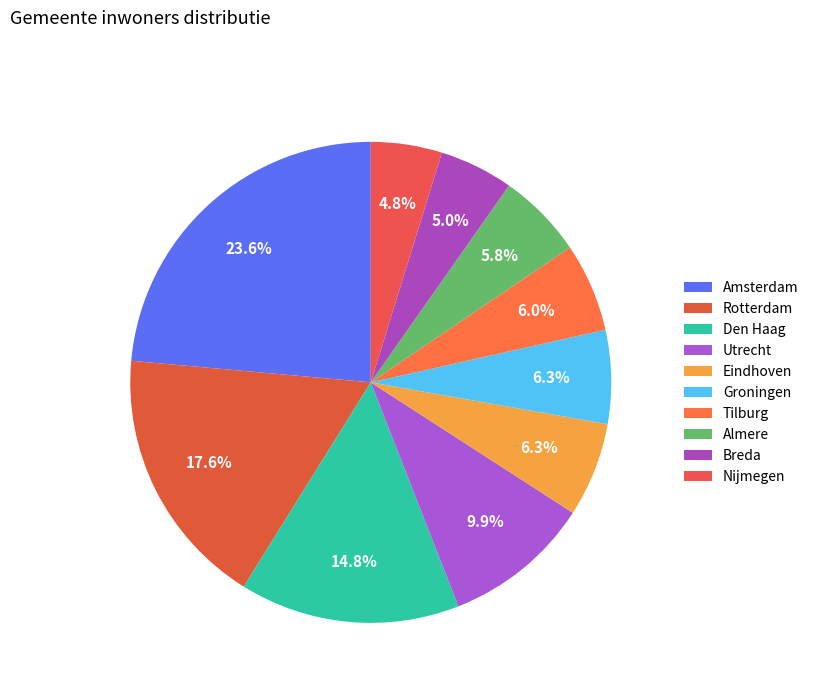

Do Breda and Tilburg together represent more than half of the pie?

No